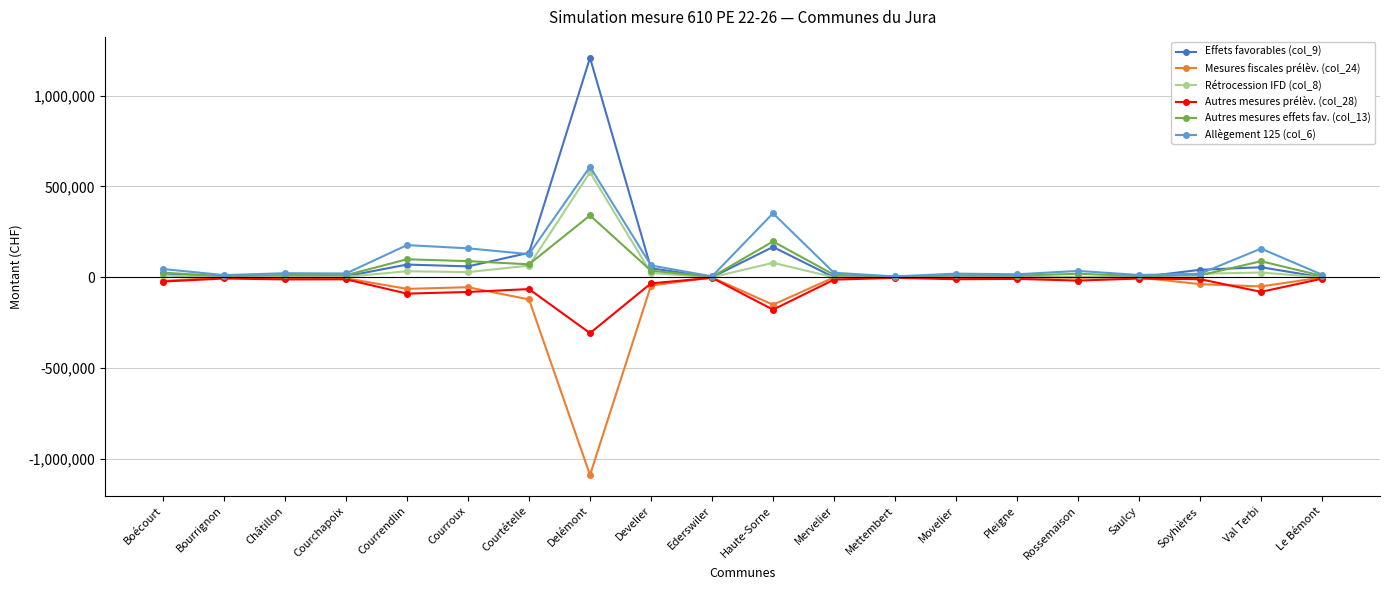

What is the lowest value of the Rétrocession IFD (col_8) series?

39.5